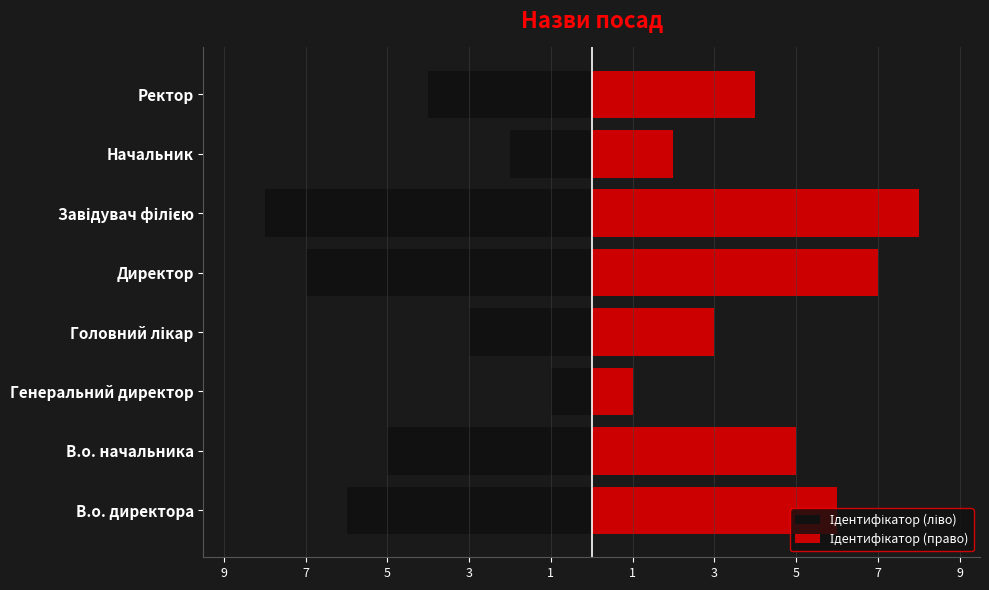

True or false: Ідентифікатор (ліво) has a value of -1 at Генеральний директор.

False